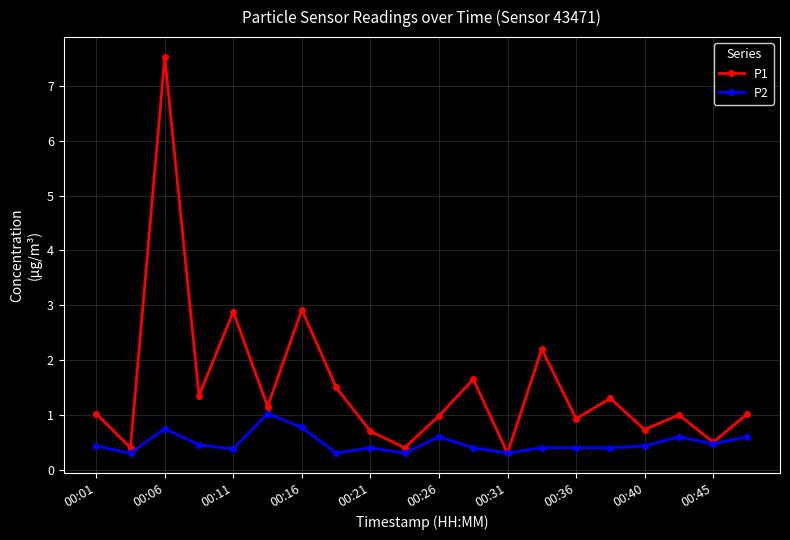

Which series has the widest spread of values?

P1